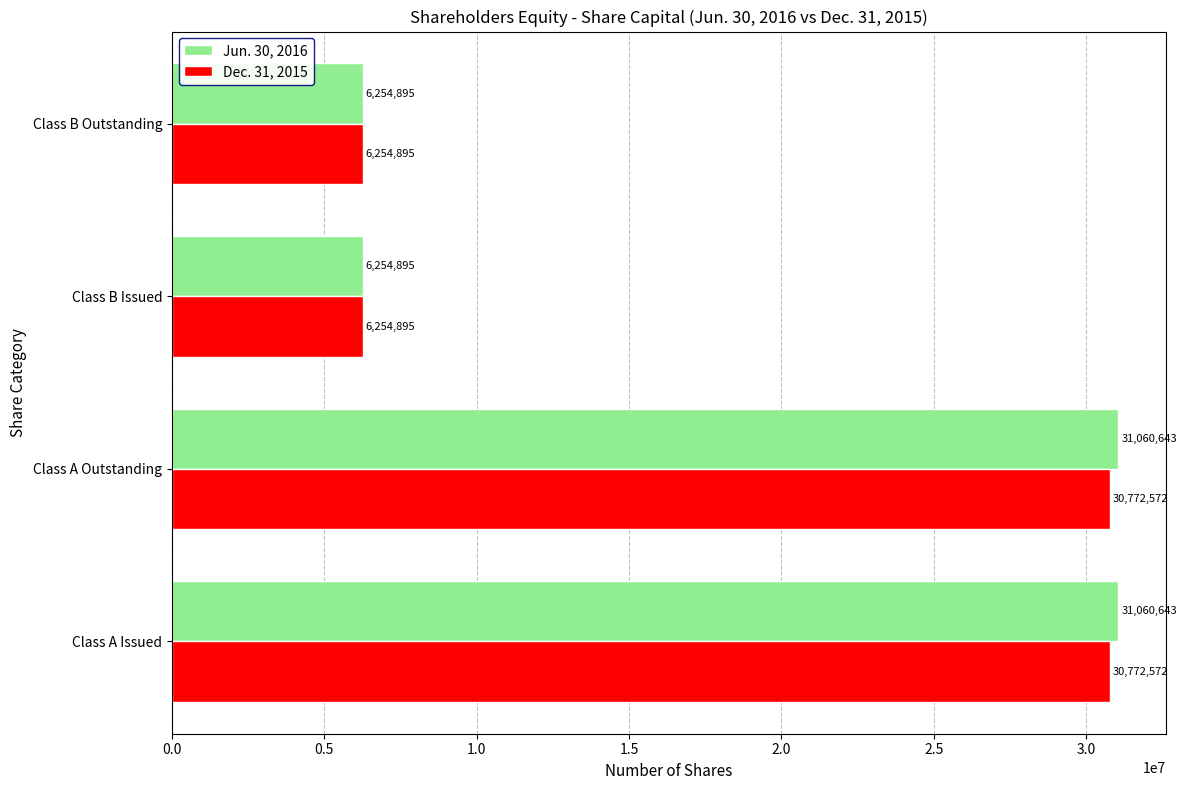

What is the average value of the Jun. 30, 2016 series?

18657769